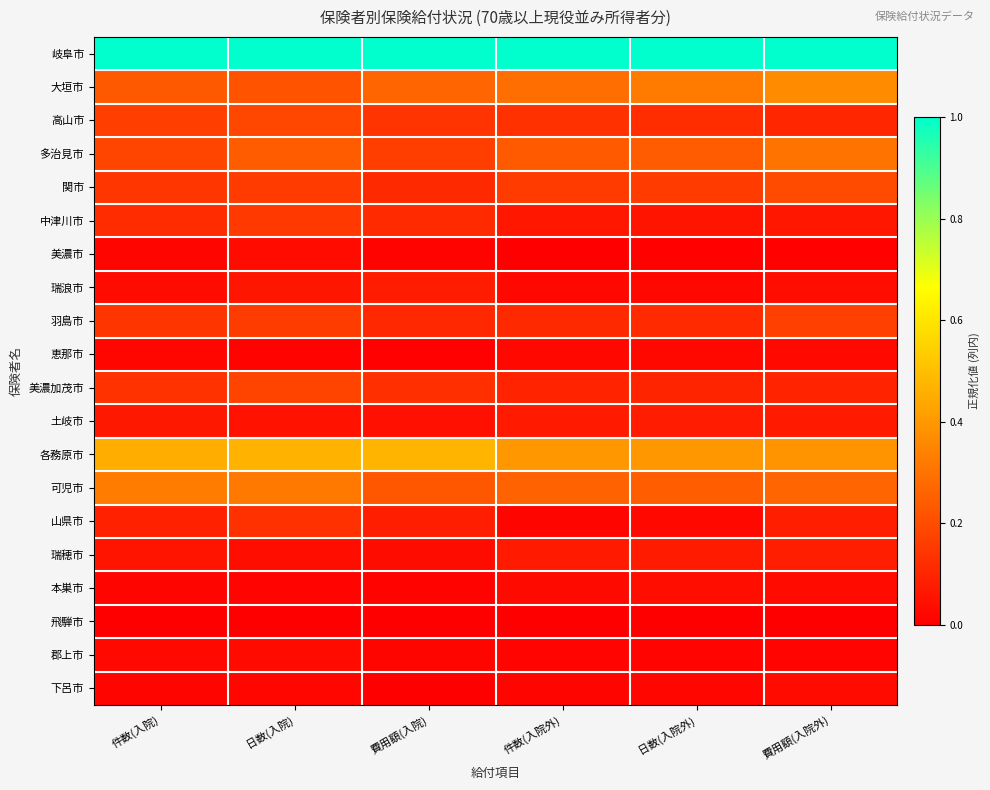

Reading right to left, transcribe all the data shown in this chart.

岐阜市: 費用額(入院外)=1.0	日数(入院外)=1.0	件数(入院外)=1.0	費用額(入院)=1.0	日数(入院)=1.0	件数(入院)=1.0
大垣市: 費用額(入院外)=0.4	日数(入院外)=0.3	件数(入院外)=0.3	費用額(入院)=0.3	日数(入院)=0.2	件数(入院)=0.2
高山市: 費用額(入院外)=0.1	日数(入院外)=0.1	件数(入院外)=0.1	費用額(入院)=0.1	日数(入院)=0.2	件数(入院)=0.2
多治見市: 費用額(入院外)=0.3	日数(入院外)=0.2	件数(入院外)=0.2	費用額(入院)=0.2	日数(入院)=0.2	件数(入院)=0.2
関市: 費用額(入院外)=0.2	日数(入院外)=0.2	件数(入院外)=0.2	費用額(入院)=0.1	日数(入院)=0.2	件数(入院)=0.1
中津川市: 費用額(入院外)=0.1	日数(入院外)=0.1	件数(入院外)=0.1	費用額(入院)=0.1	日数(入院)=0.2	件数(入院)=0.1
美濃市: 費用額(入院外)=0.0	日数(入院外)=0.0	件数(入院外)=0.0	費用額(入院)=0.0	日数(入院)=0.0	件数(入院)=0.0
瑞浪市: 費用額(入院外)=0.0	日数(入院外)=0.0	件数(入院外)=0.0	費用額(入院)=0.1	日数(入院)=0.1	件数(入院)=0.0
羽島市: 費用額(入院外)=0.2	日数(入院外)=0.1	件数(入院外)=0.1	費用額(入院)=0.1	日数(入院)=0.2	件数(入院)=0.1
恵那市: 費用額(入院外)=0.0	日数(入院外)=0.0	件数(入院外)=0.0	費用額(入院)=0.0	日数(入院)=0.0	件数(入院)=0.0
美濃加茂市: 費用額(入院外)=0.1	日数(入院外)=0.1	件数(入院外)=0.1	費用額(入院)=0.1	日数(入院)=0.2	件数(入院)=0.1
土岐市: 費用額(入院外)=0.1	日数(入院外)=0.1	件数(入院外)=0.1	費用額(入院)=0.0	日数(入院)=0.1	件数(入院)=0.1
各務原市: 費用額(入院外)=0.4	日数(入院外)=0.4	件数(入院外)=0.4	費用額(入院)=0.5	日数(入院)=0.5	件数(入院)=0.5
可児市: 費用額(入院外)=0.3	日数(入院外)=0.2	件数(入院外)=0.3	費用額(入院)=0.2	日数(入院)=0.3	件数(入院)=0.3
山県市: 費用額(入院外)=0.1	日数(入院外)=0.0	件数(入院外)=0.0	費用額(入院)=0.1	日数(入院)=0.1	件数(入院)=0.1
瑞穂市: 費用額(入院外)=0.1	日数(入院外)=0.1	件数(入院外)=0.1	費用額(入院)=0.0	日数(入院)=0.0	件数(入院)=0.1
本巣市: 費用額(入院外)=0.0	日数(入院外)=0.0	件数(入院外)=0.0	費用額(入院)=0.0	日数(入院)=0.0	件数(入院)=0.0
飛騨市: 費用額(入院外)=0.0	日数(入院外)=0.0	件数(入院外)=0.0	費用額(入院)=0.0	日数(入院)=0.0	件数(入院)=0.0
郡上市: 費用額(入院外)=0.0	日数(入院外)=0.0	件数(入院外)=0.0	費用額(入院)=0.0	日数(入院)=0.0	件数(入院)=0.0
下呂市: 費用額(入院外)=0.0	日数(入院外)=0.0	件数(入院外)=0.0	費用額(入院)=0.0	日数(入院)=0.0	件数(入院)=0.0